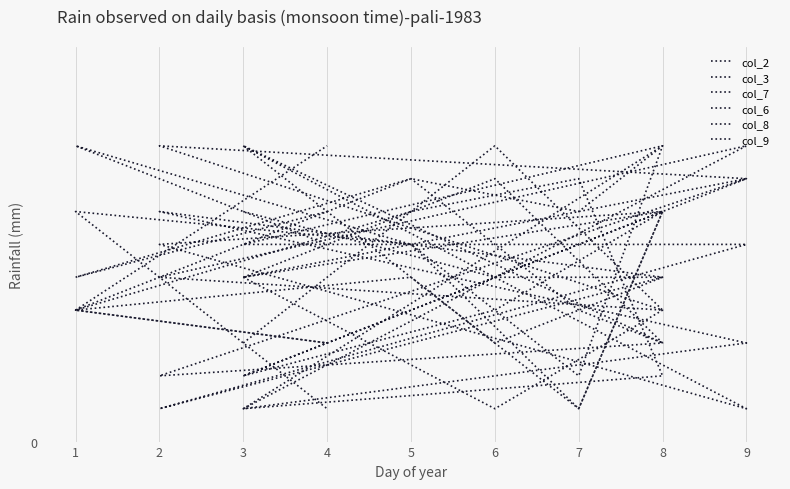

What is the value of the col_6 point at the 3rd from the left?

4